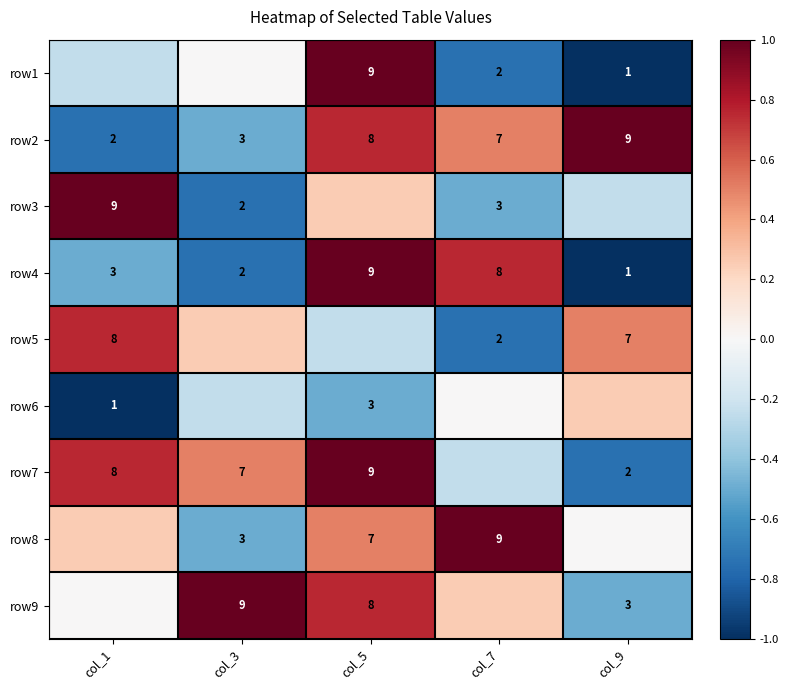

Is the value of row4 at col_9 greater than the value of row3 at col_7?

No